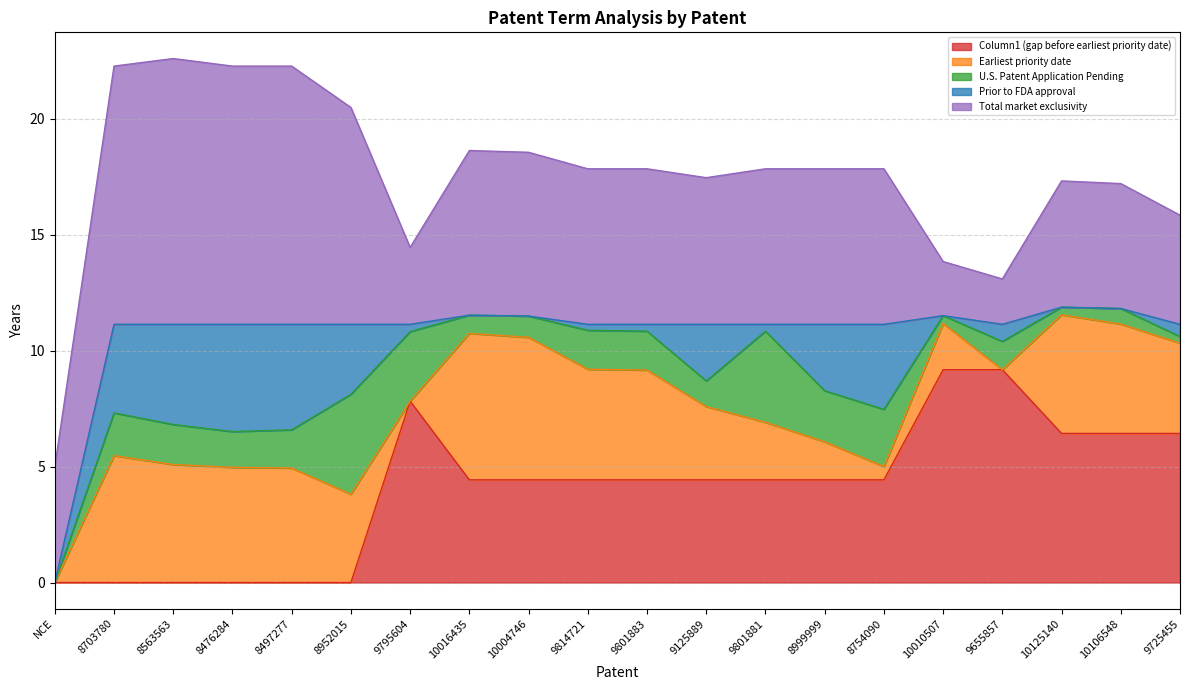

Does the chart have visible grid lines?

Yes